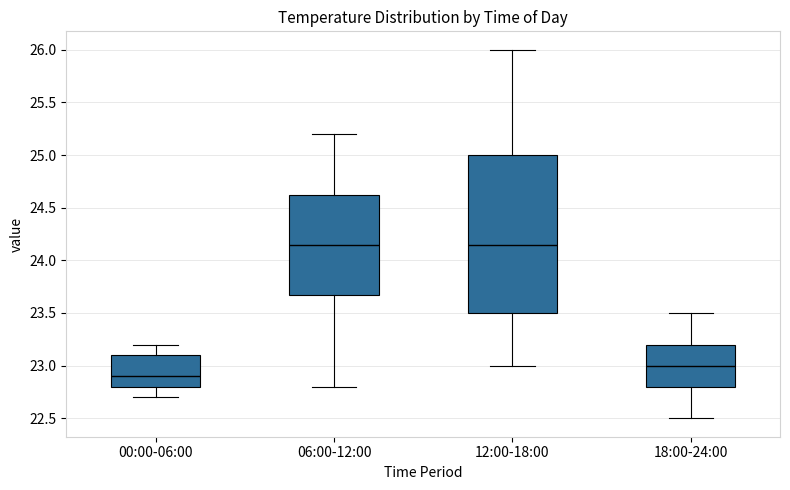

Which box has the lowest median line?

00:00-06:00